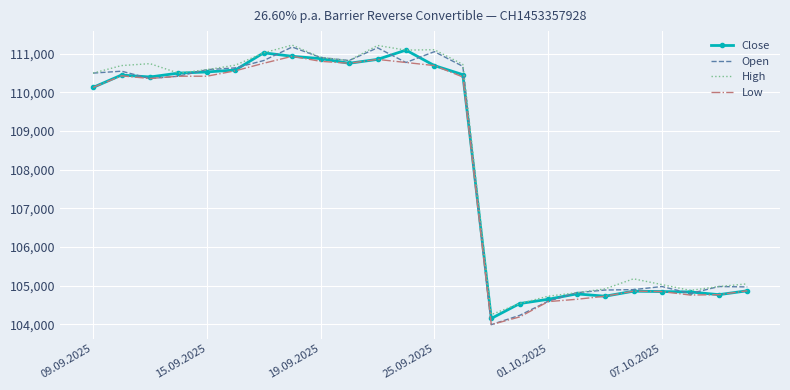

What are all the series names shown in the legend?

Close, Open, High, Low